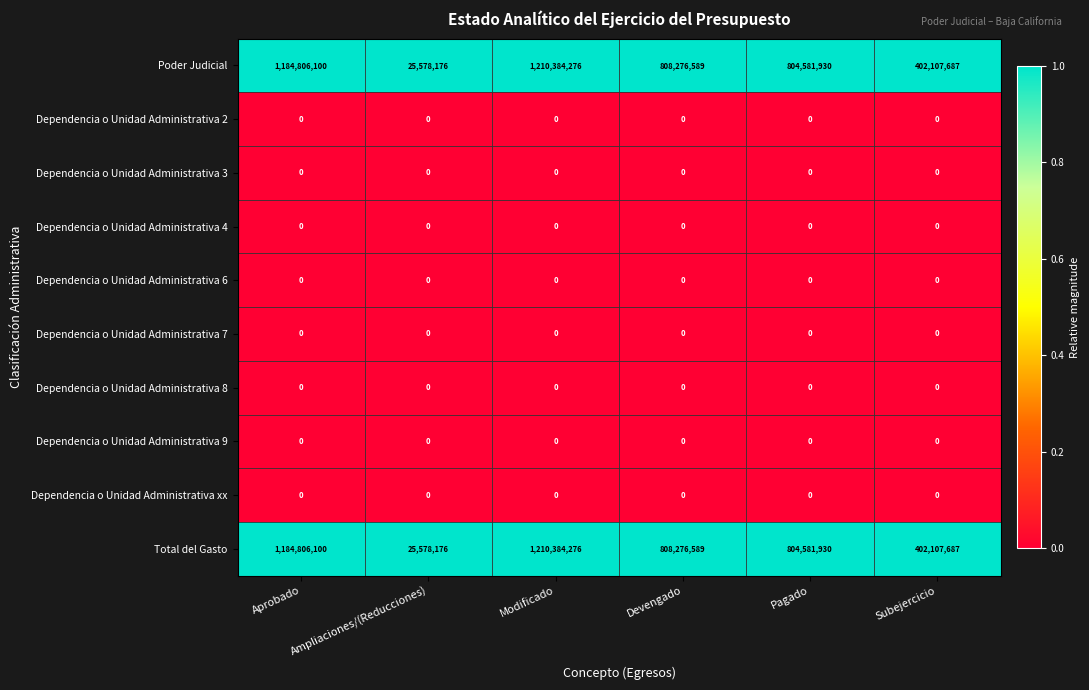

Is it true that Poder Judicial equals 426326299 at Aprobado?

False